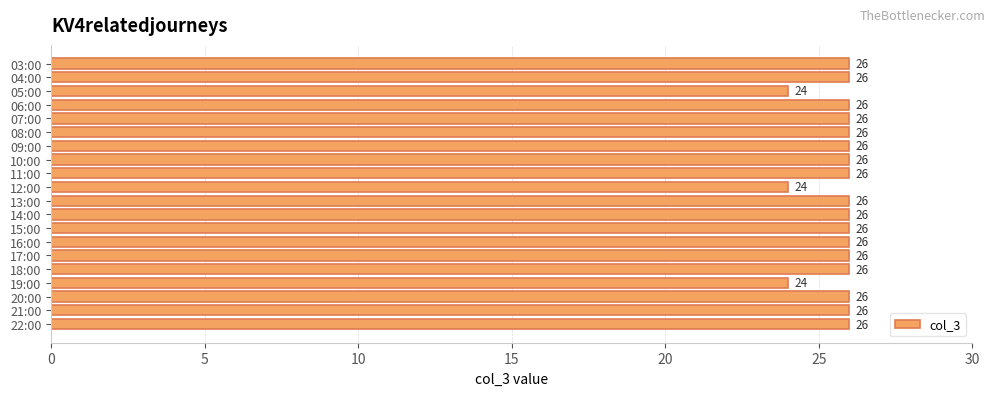

What is the greatest value displayed?

26